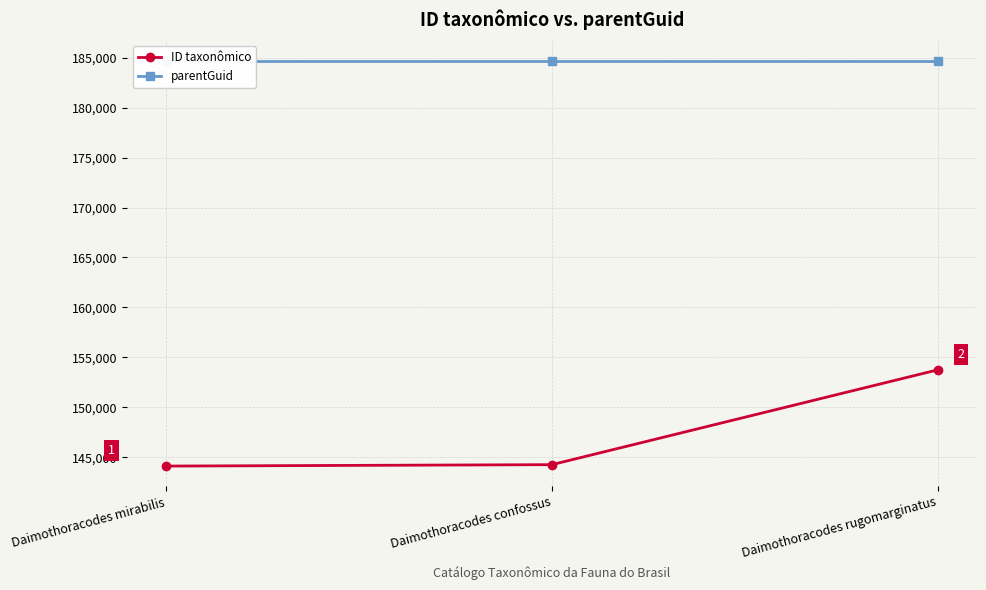

How many distinct data groups are displayed?

2